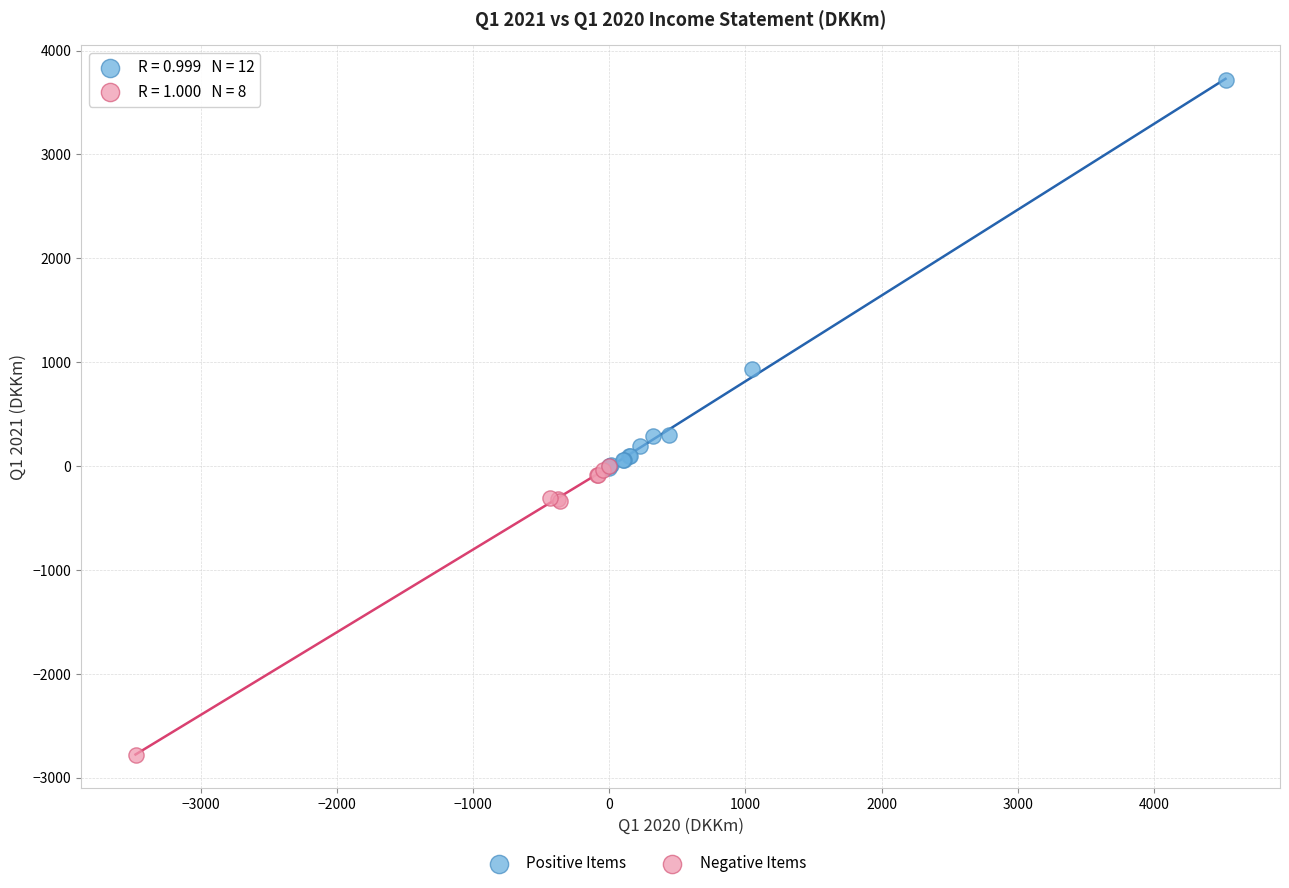

Which series has the widest spread of Y values?

Positive Items